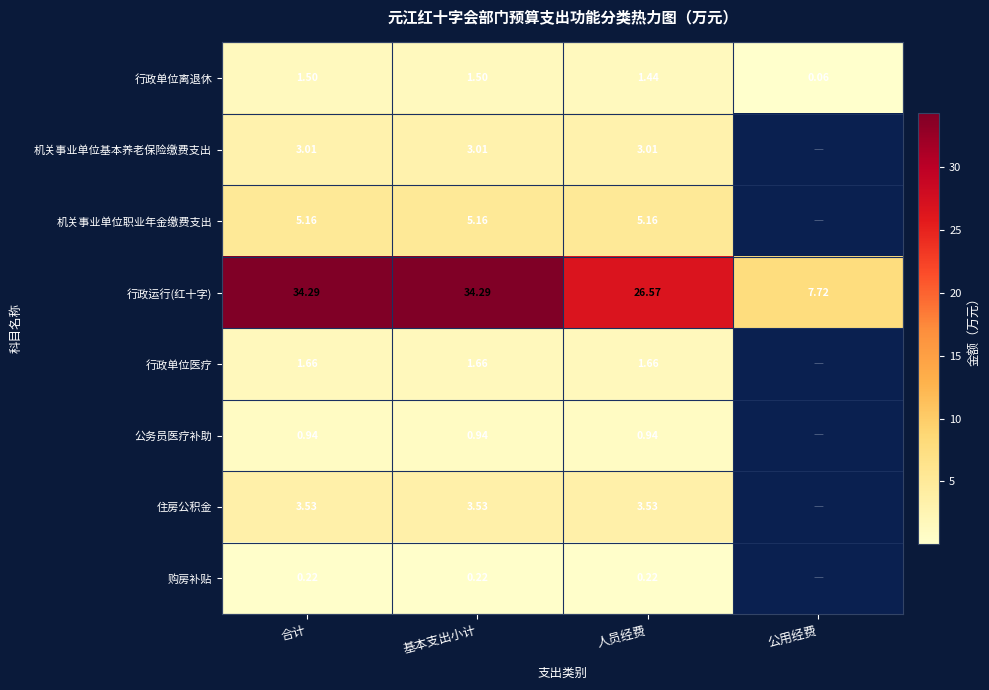

Is the value of 行政运行(红十字) at 合计 greater than the value of 购房补贴 at 合计?

Yes